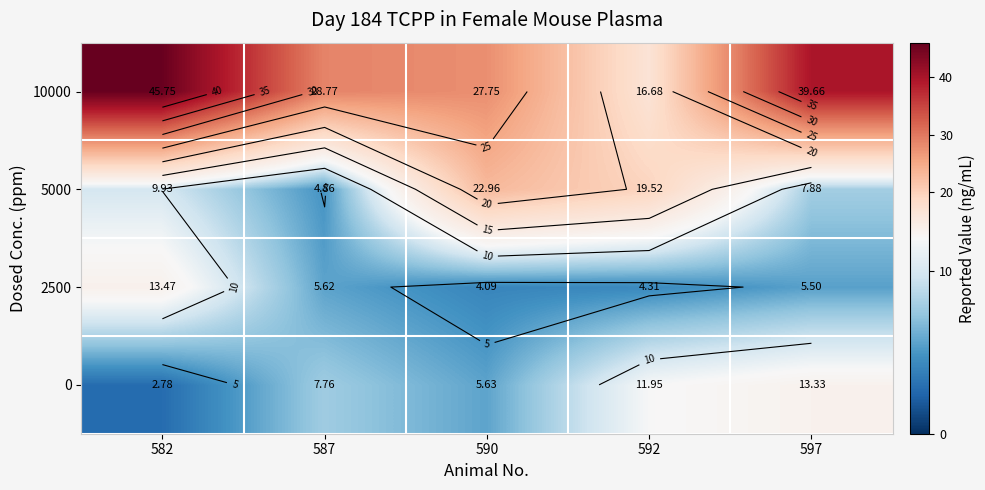

Count the number of data series in this chart.

4